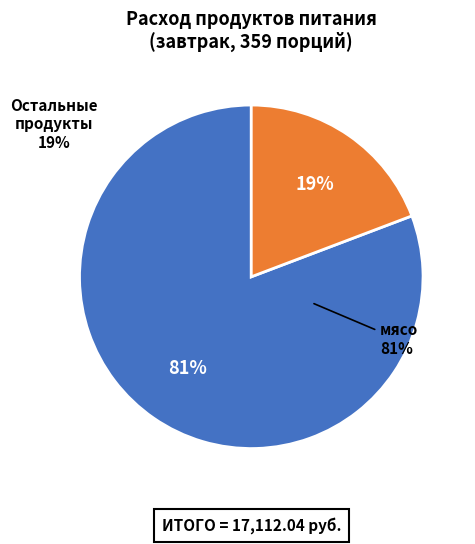

What is the majority slice?

мясо